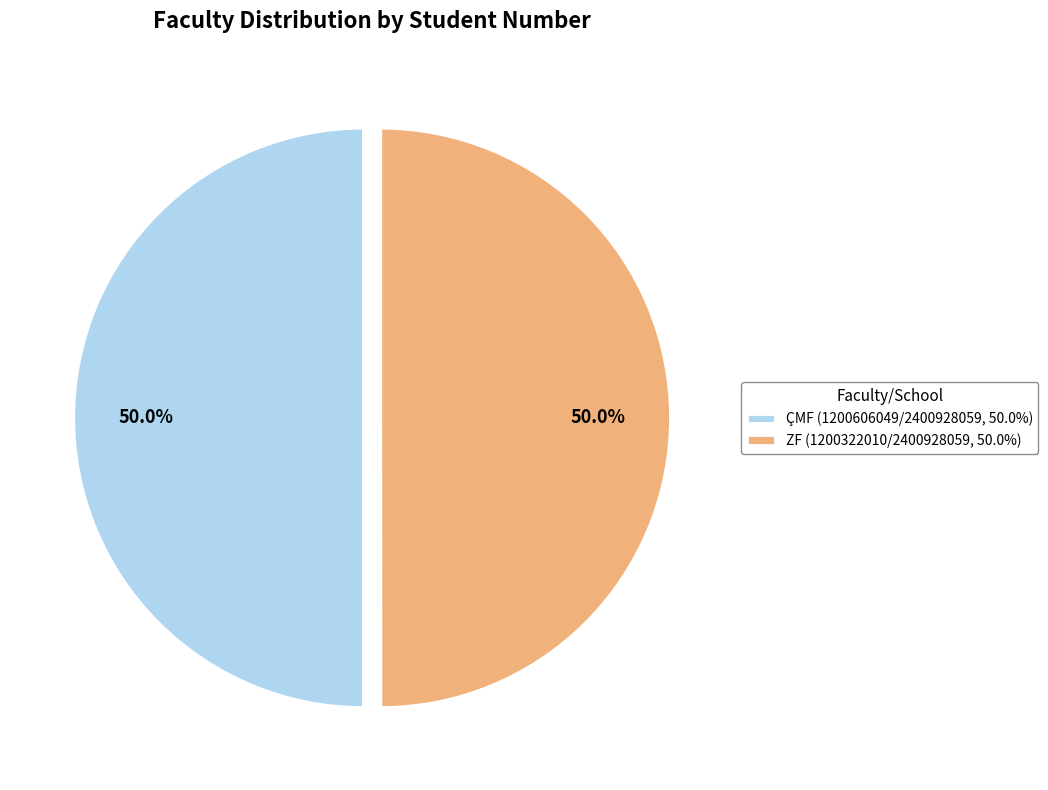

What portion of the pie excludes ÇMF (1200606049/2400928059, 50.0%)?

50.0%